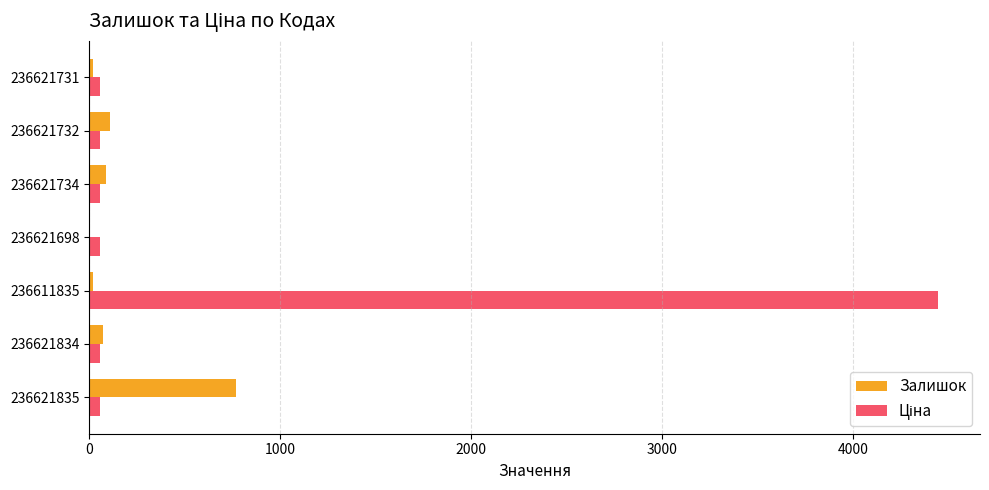

Is it true that Залишок equals 87.0 at 236621734?

True